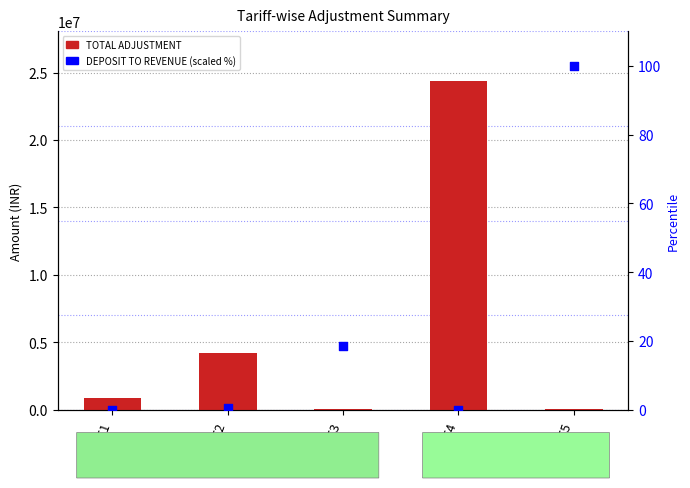

Which series has the largest total across all categories?

TOTAL ADJUSTMENT